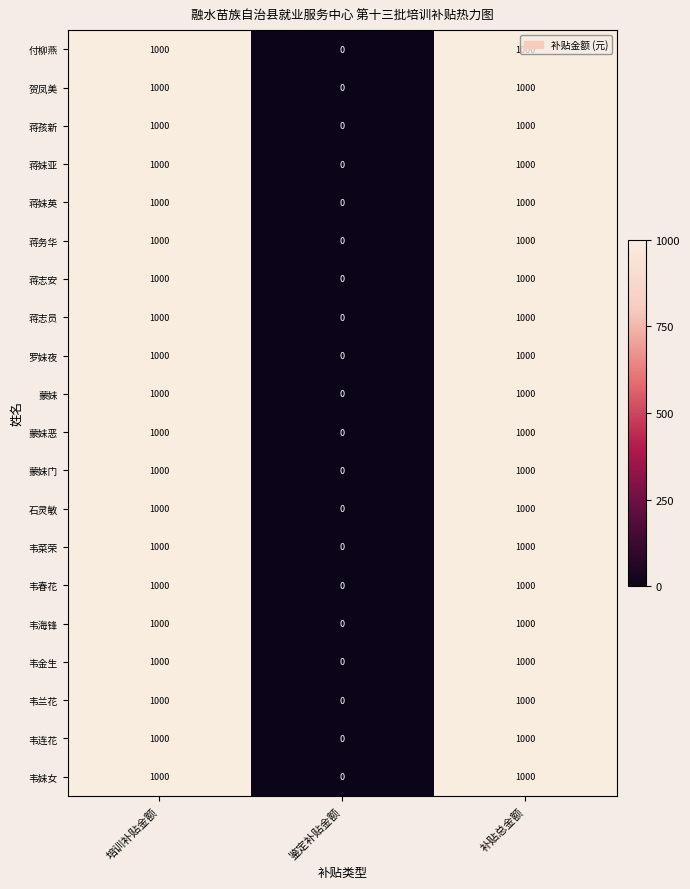

What is the sum of all 蒋志安 values?

2000